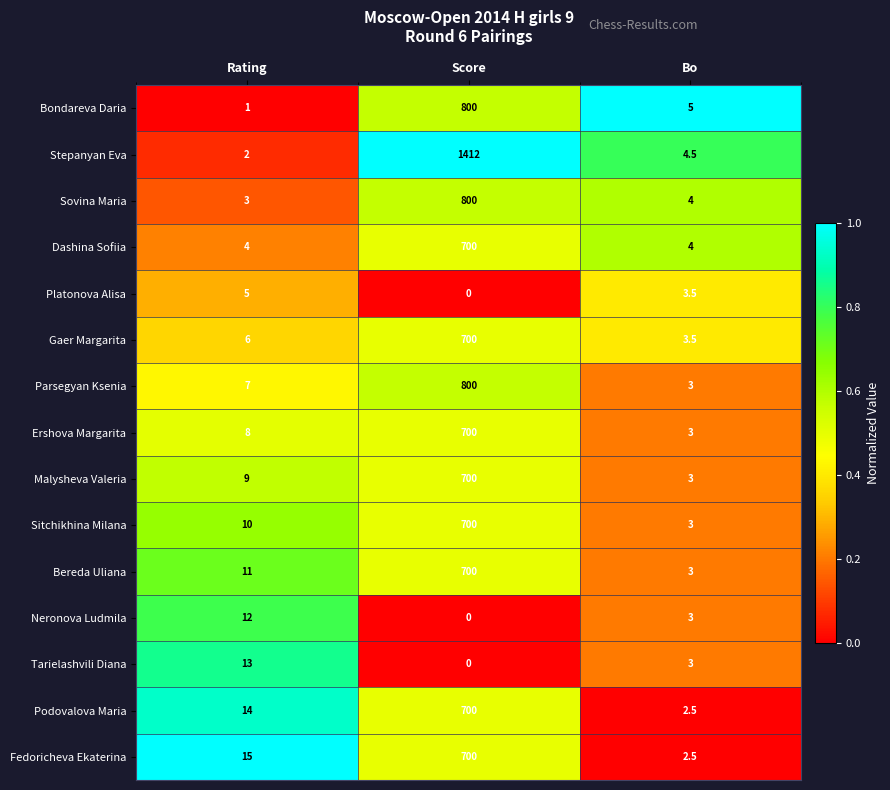

Which series has the largest total across all categories?

Stepanyan Eva